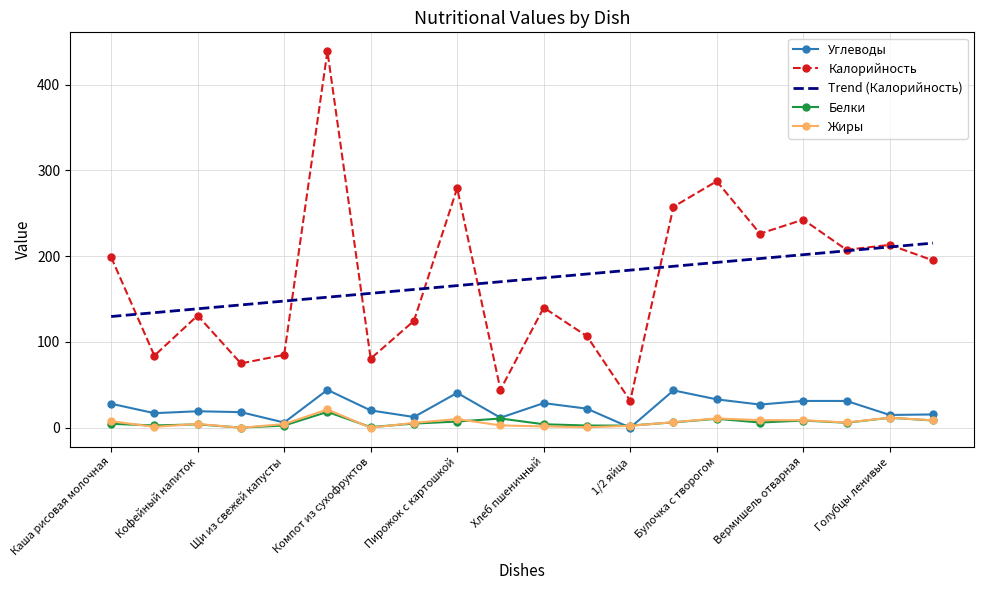

Count the number of categories in the chart.

20